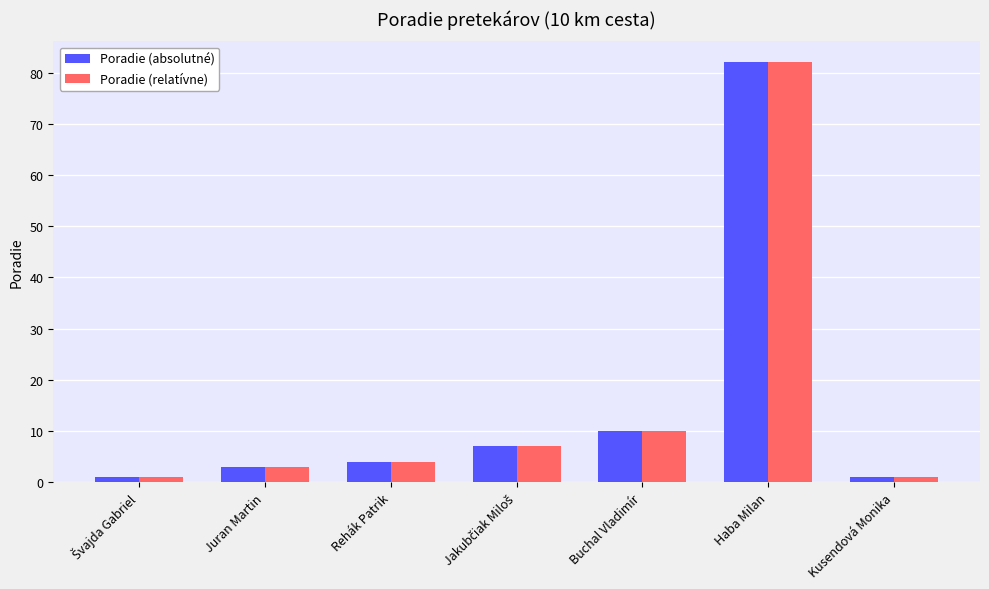

The Poradie (relatívne) series shows 132 at Haba Milan. True or false?

False